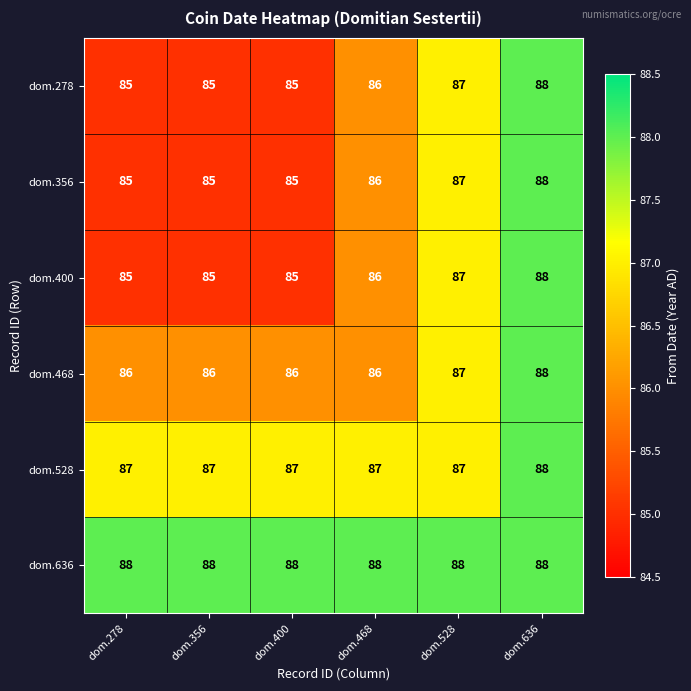

The dom.356 series shows 60 at dom.636. True or false?

False